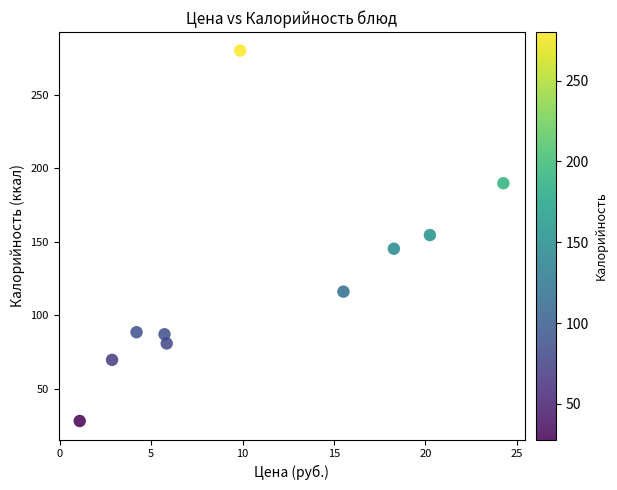

What is the average Y value?

123.9